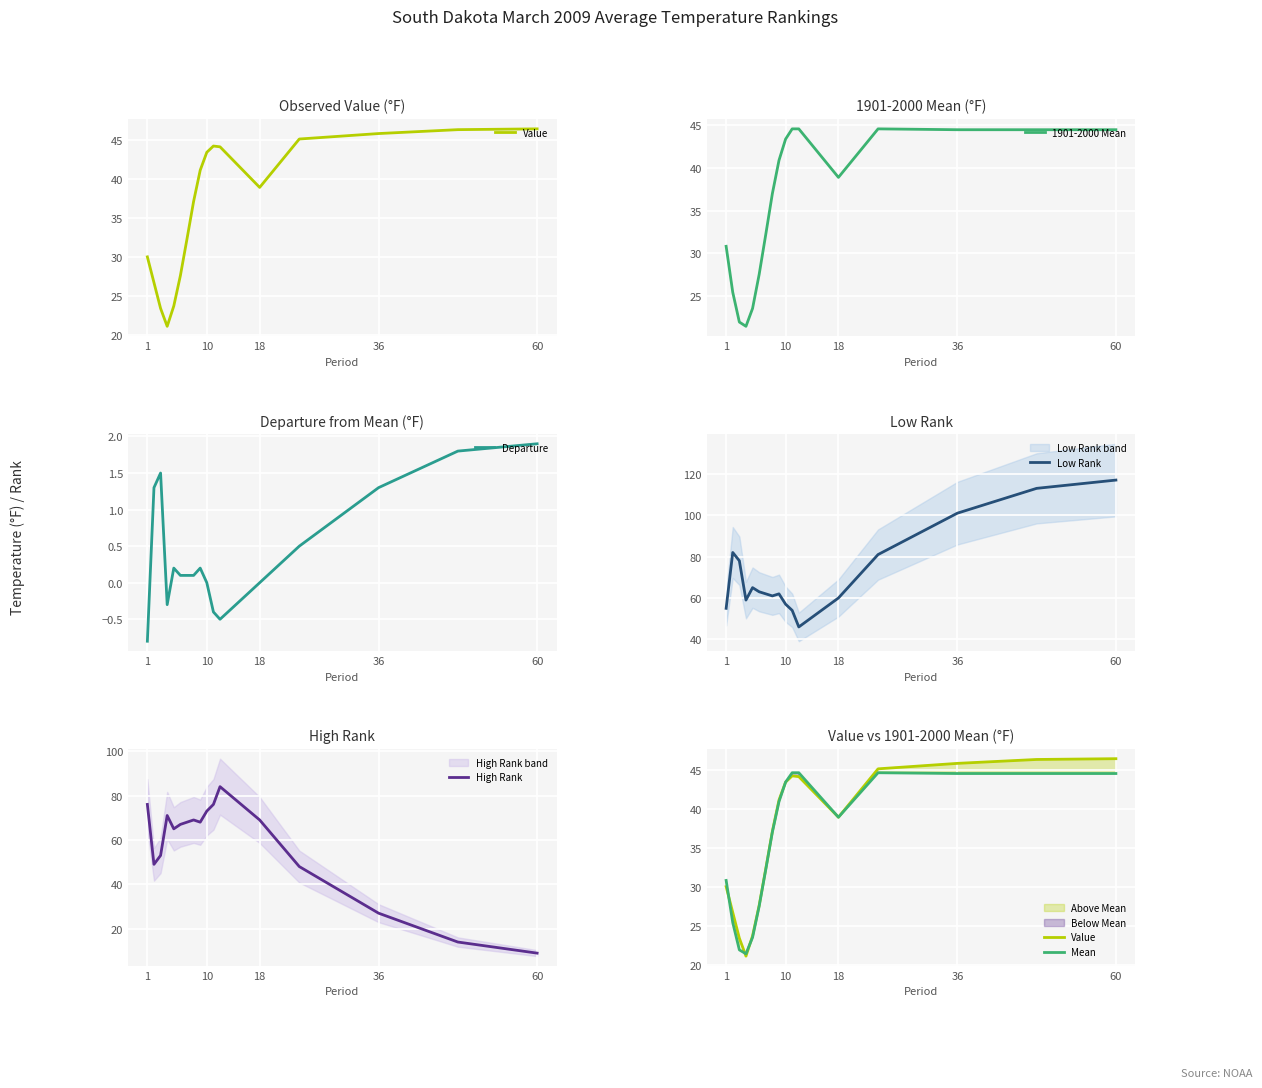

What is the maximum value for 1901-2000 Mean?

44.6